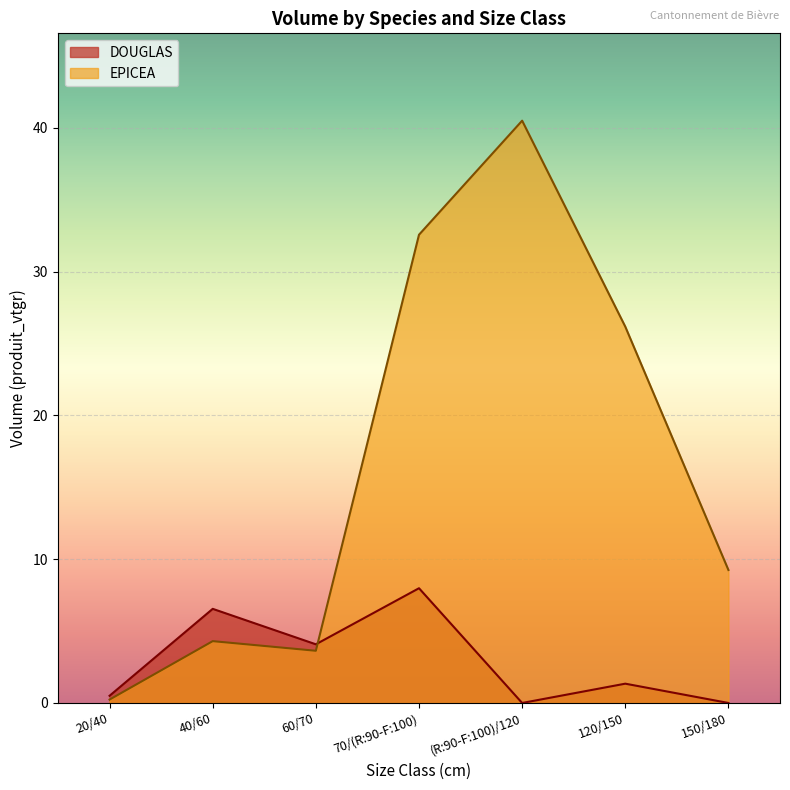

The value of DOUGLAS at 120/150 is 0.2. True or false?

False